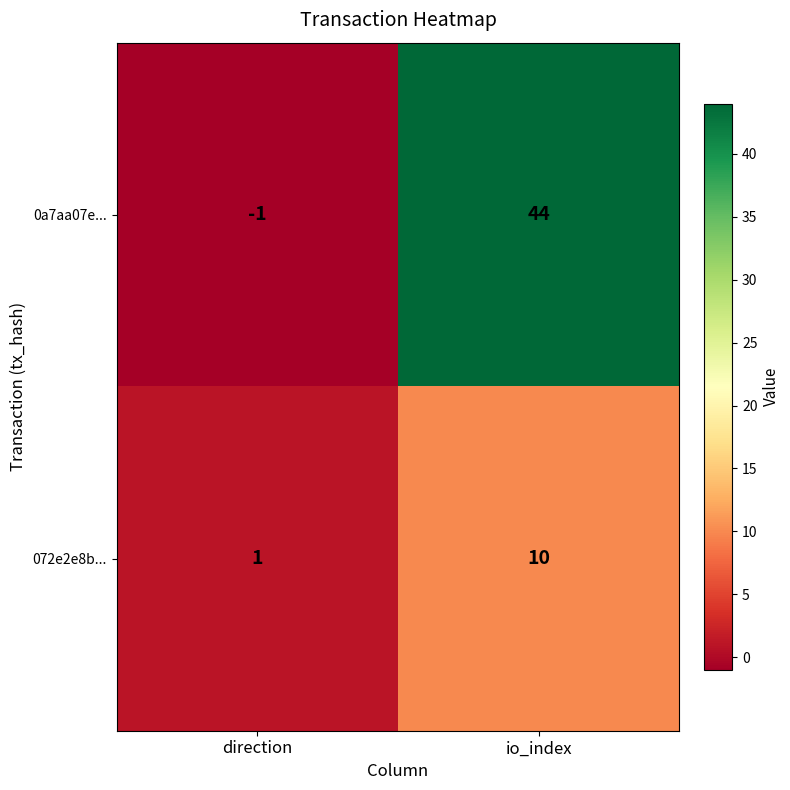

Rank the series by their average value, from lowest to highest.

072e2e8b..., 0a7aa07e...